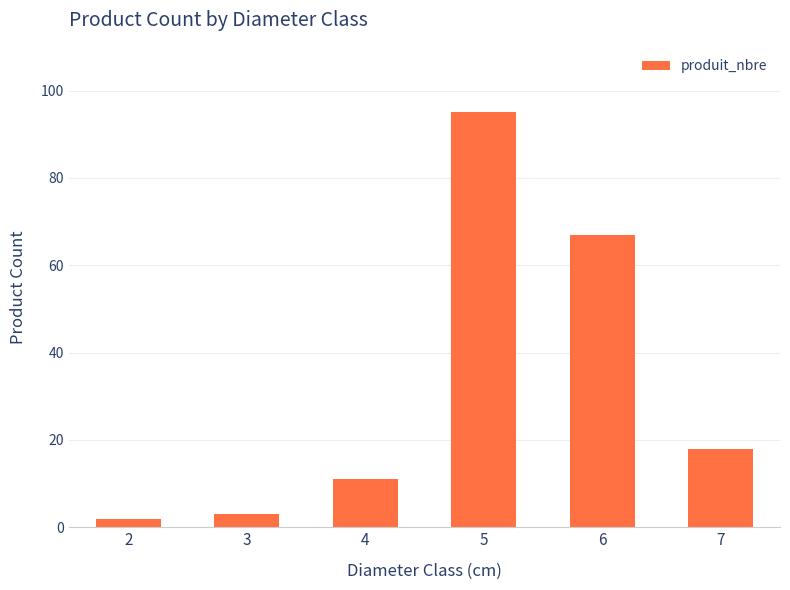

How many values are below 18?

3